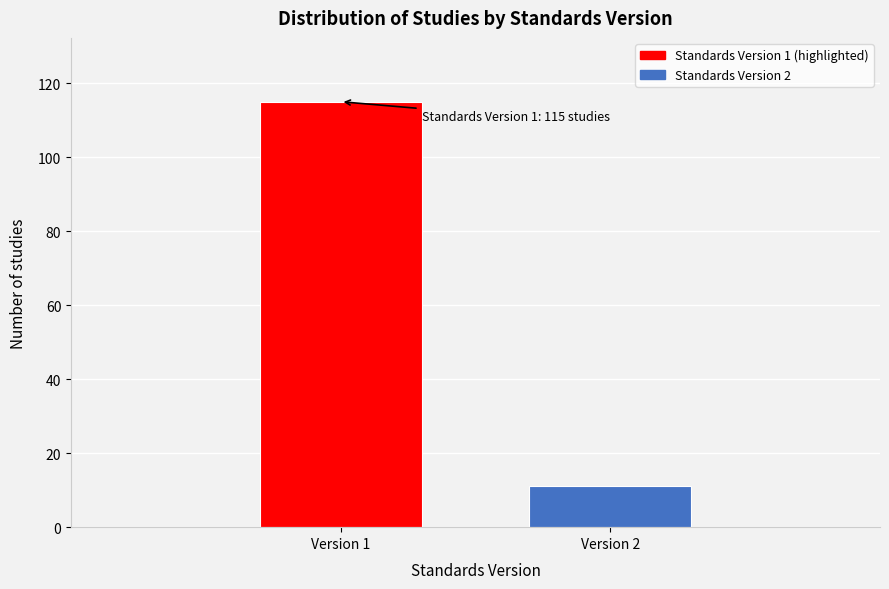

Reading left to right, transcribe all the data shown in this chart.

Version 1=115	Version 2=11